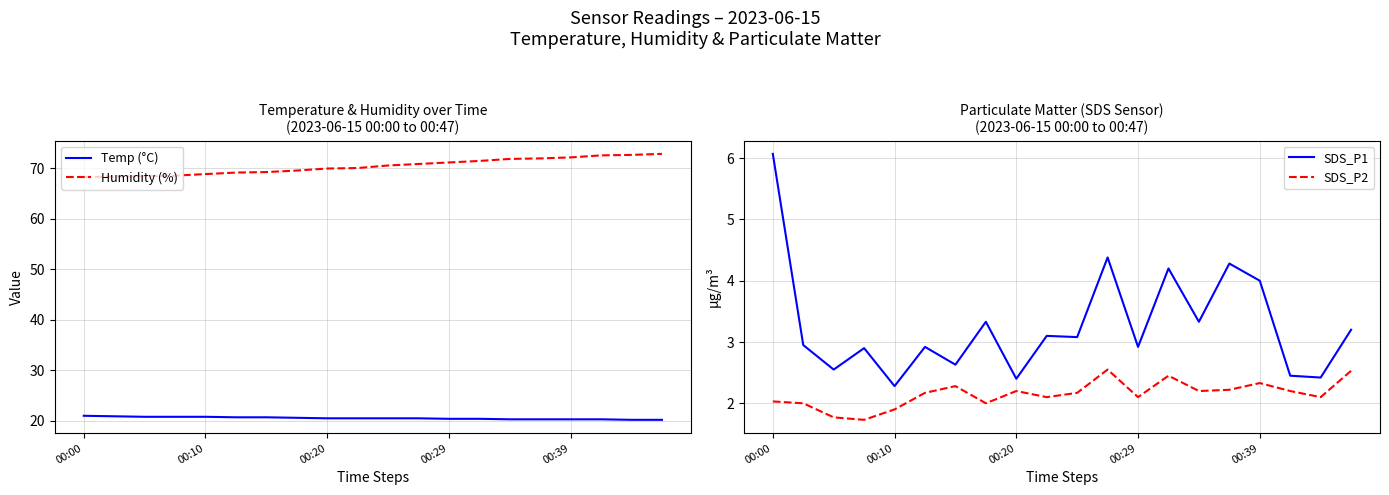

True or false: Humidity (%) and SDS_P1 intersect in this chart.

False